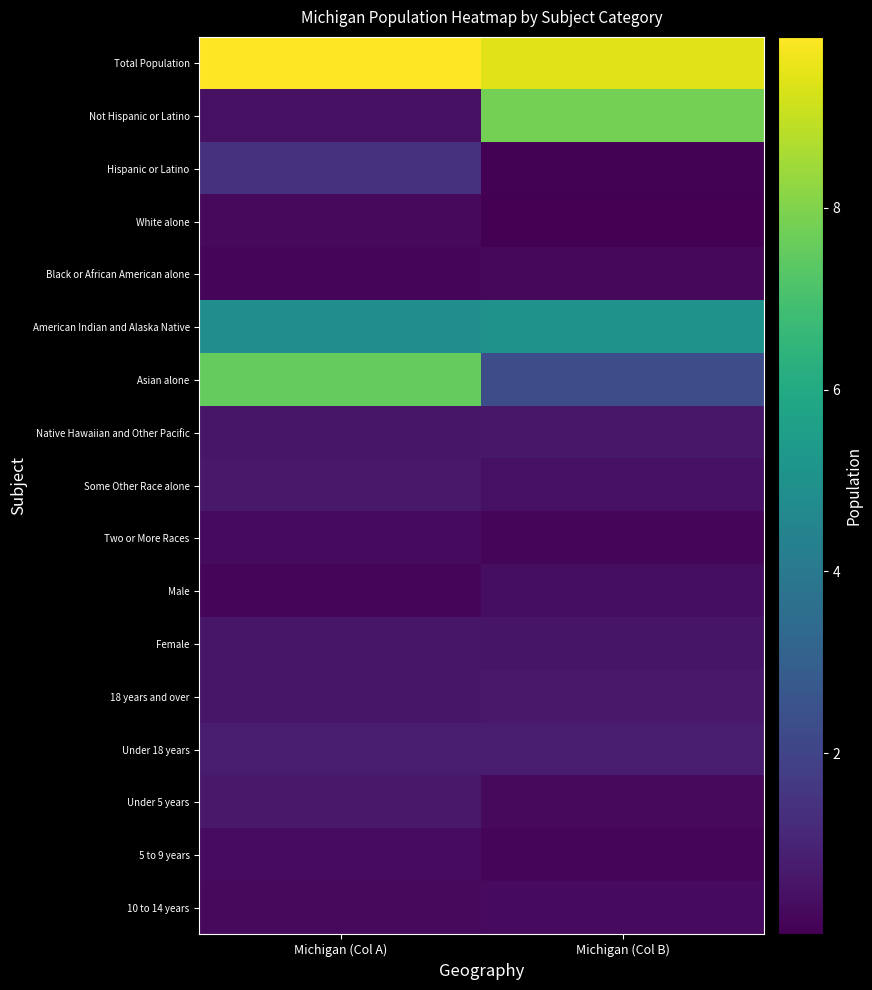

Reading left to right, transcribe all the data shown in this chart.

Total Population: Michigan (Col A)=9883640	Michigan (Col B)=9447282
Not Hispanic or Latino: Michigan (Col A)=436358	Michigan (Col B)=7803120
Hispanic or Latino: Michigan (Col A)=1400362	Michigan (Col B)=62007
White alone: Michigan (Col A)=238199	Michigan (Col B)=2604
Black or African American alone: Michigan (Col A)=147029	Michigan (Col B)=230319
American Indian and Alaska Native: Michigan (Col A)=4848114	Michigan (Col B)=5035526
Asian alone: Michigan (Col A)=7539572	Michigan (Col B)=2344068
Native Hawaiian and Other Pacific: Michigan (Col A)=596286	Michigan (Col B)=637784
Some Other Race alone: Michigan (Col A)=675216	Michigan (Col B)=434782
Two or More Races: Michigan (Col A)=304817	Michigan (Col B)=149350
Male: Michigan (Col A)=138484	Michigan (Col B)=381238
Female: Michigan (Col A)=589583	Michigan (Col B)=574566
18 years and over: Michigan (Col A)=612493	Michigan (Col B)=665481
Under 18 years: Michigan (Col A)=744581	Michigan (Col B)=765452
Under 5 years: Michigan (Col A)=683186	Michigan (Col B)=243067
5 to 9 years: Michigan (Col A)=325744	Michigan (Col B)=177313
10 to 14 years: Michigan (Col A)=241312	Michigan (Col B)=306084